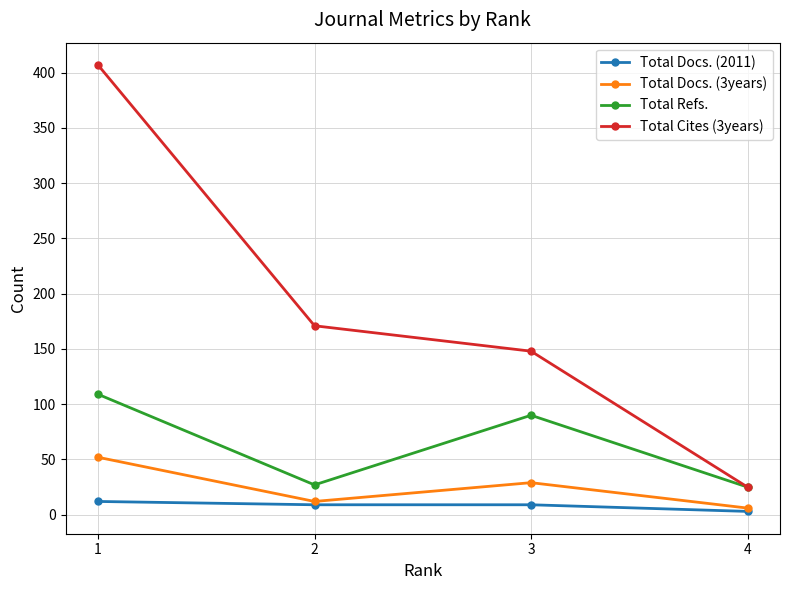

Is this an area chart (filled region under the line)?

No